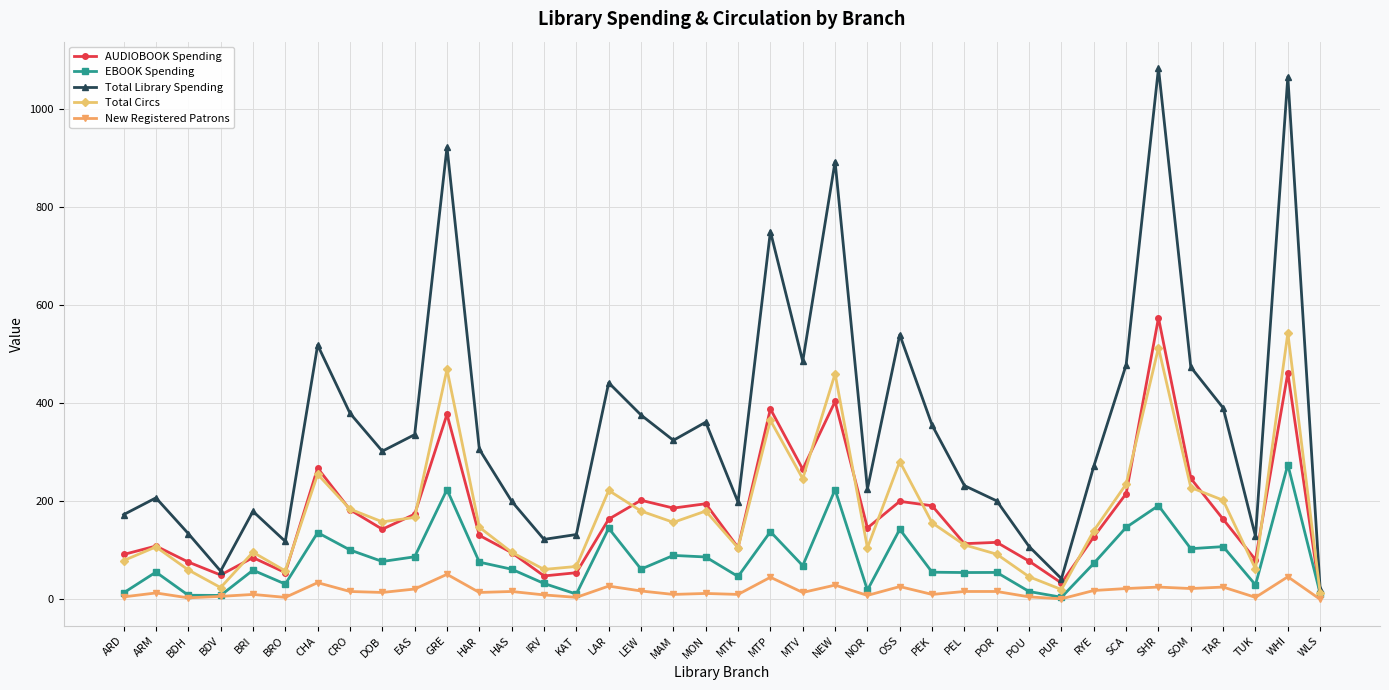

At which label is Total Library Spending closest to 551?

OSS